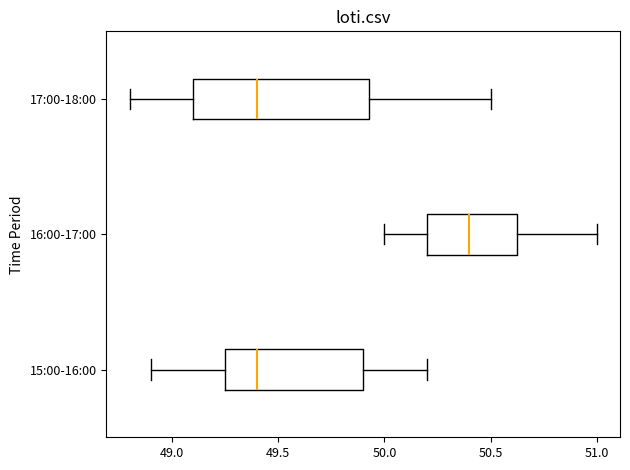

Reading bottom to top, read every box against the x-axis: the position of its median line, the range the box covers, and the ends of its whiskers. The values are not printed on the chart, so give them approximately, as read against the axis.

15:00-16:00: median 49.40, box 49.25 to 49.90, whiskers 48.90 to 50.20
16:00-17:00: median 50.40, box 50.20 to 50.65, whiskers 50.00 to 51.00
17:00-18:00: median 49.40, box 49.10 to 49.95, whiskers 48.80 to 50.50